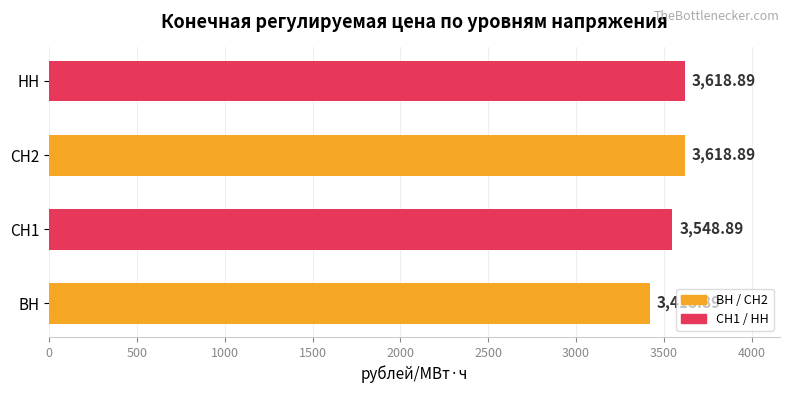

Where is the data nearest to the value 3518?

СН1